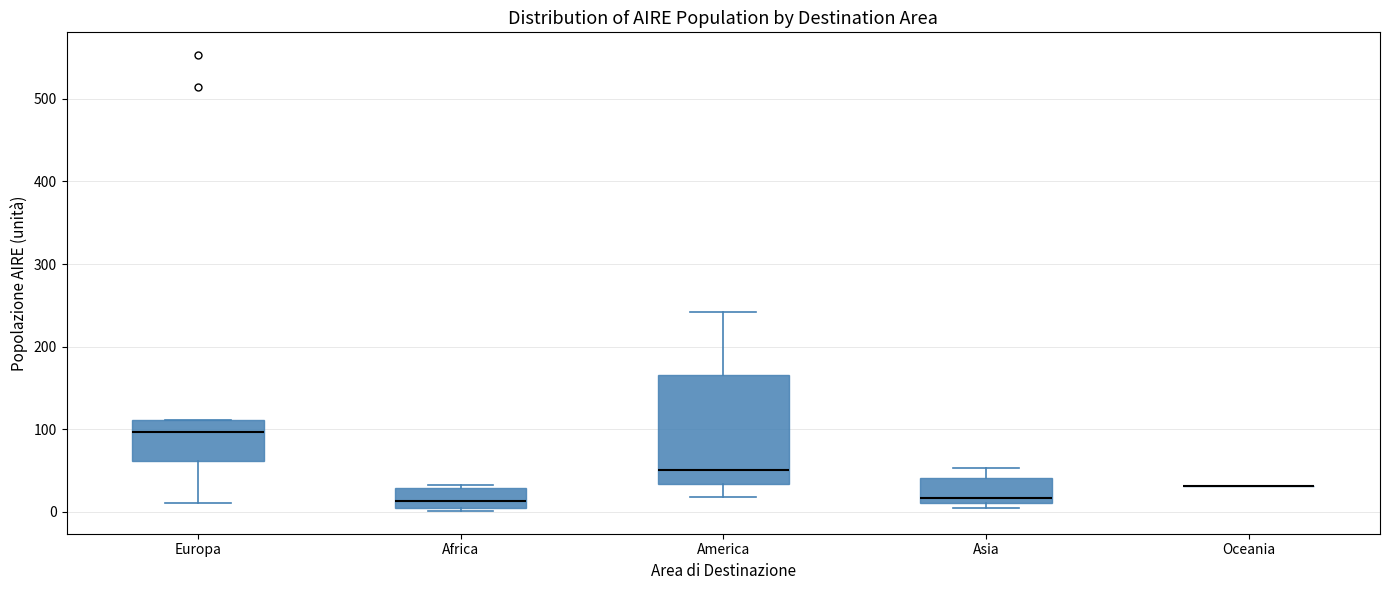

Reading left to right, transcribe this box plot: for each box, give where its median line is, the range the box spans, and where its two whiskers end, as read against the y-axis. The values are not printed on the chart, so give them approximately, as read against the axis.

Europa: median 100, box 60 to 110, whiskers 10 to 110
Africa: median 10, box 0 to 30, whiskers 0 to 30 (just above the box's upper edge)
America: median 50, box 30 to 170, whiskers 20 to 240
Asia: median 20, box 10 to 40, whiskers 10 (just below the box's lower edge) to 50
Oceania: box collapsed to a line at 30, whiskers 30 to 30